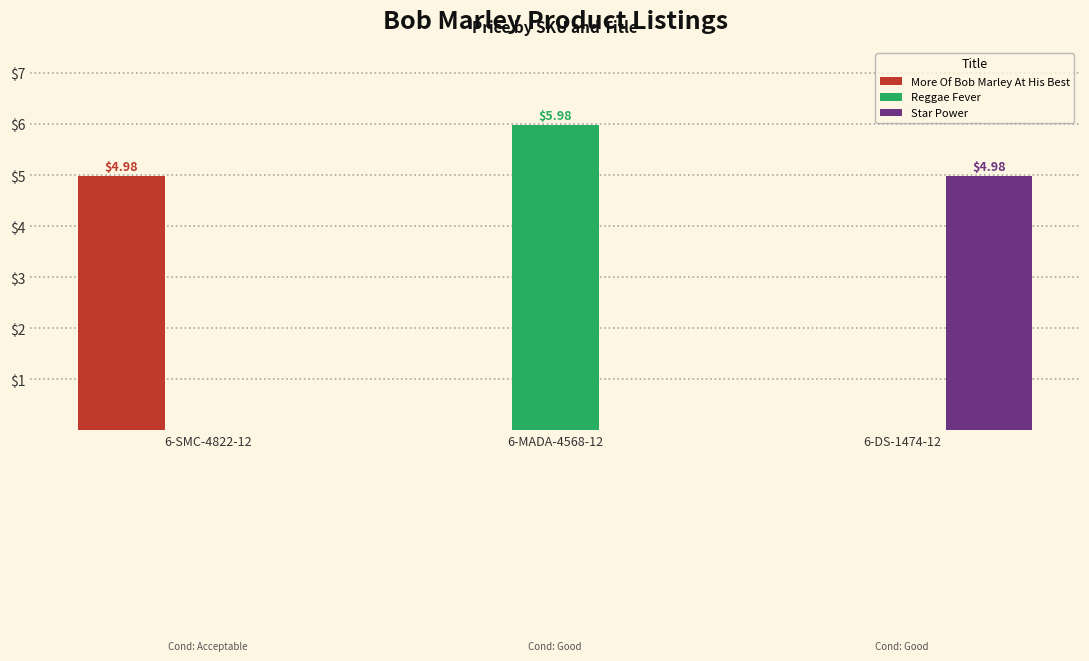

Reading left to right, extract all data points from this chart.

More Of Bob Marley At His Best: 6-SMC-4822-12=5.0	6-MADA-4568-12=0.0	6-DS-1474-12=0.0
Reggae Fever: 6-SMC-4822-12=0.0	6-MADA-4568-12=6.0	6-DS-1474-12=0.0
Star Power: 6-SMC-4822-12=0.0	6-MADA-4568-12=0.0	6-DS-1474-12=5.0